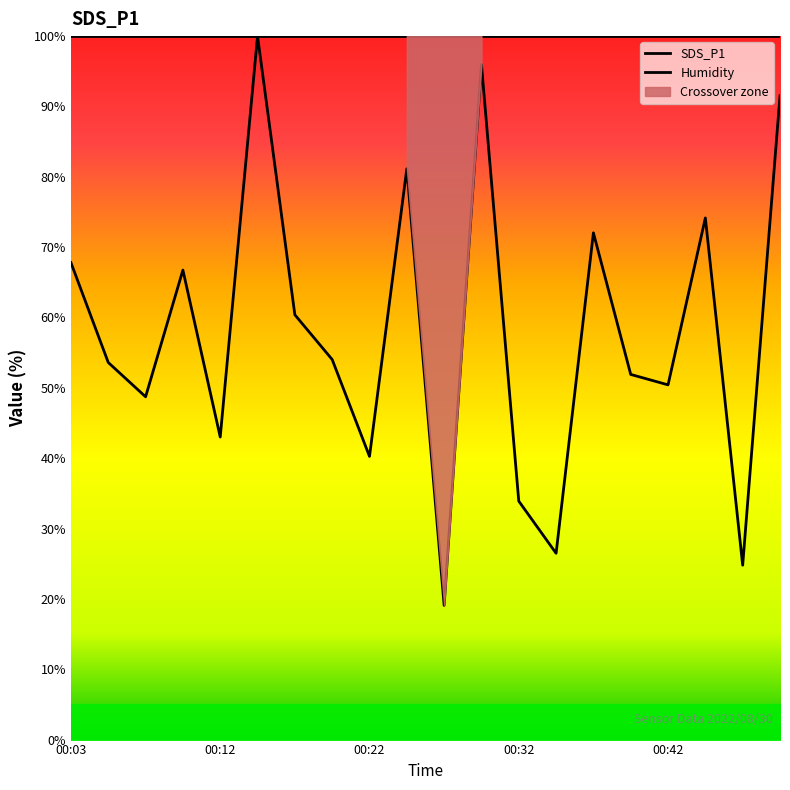

True or false: Humidity has more than 0 points higher than both neighbors.

False